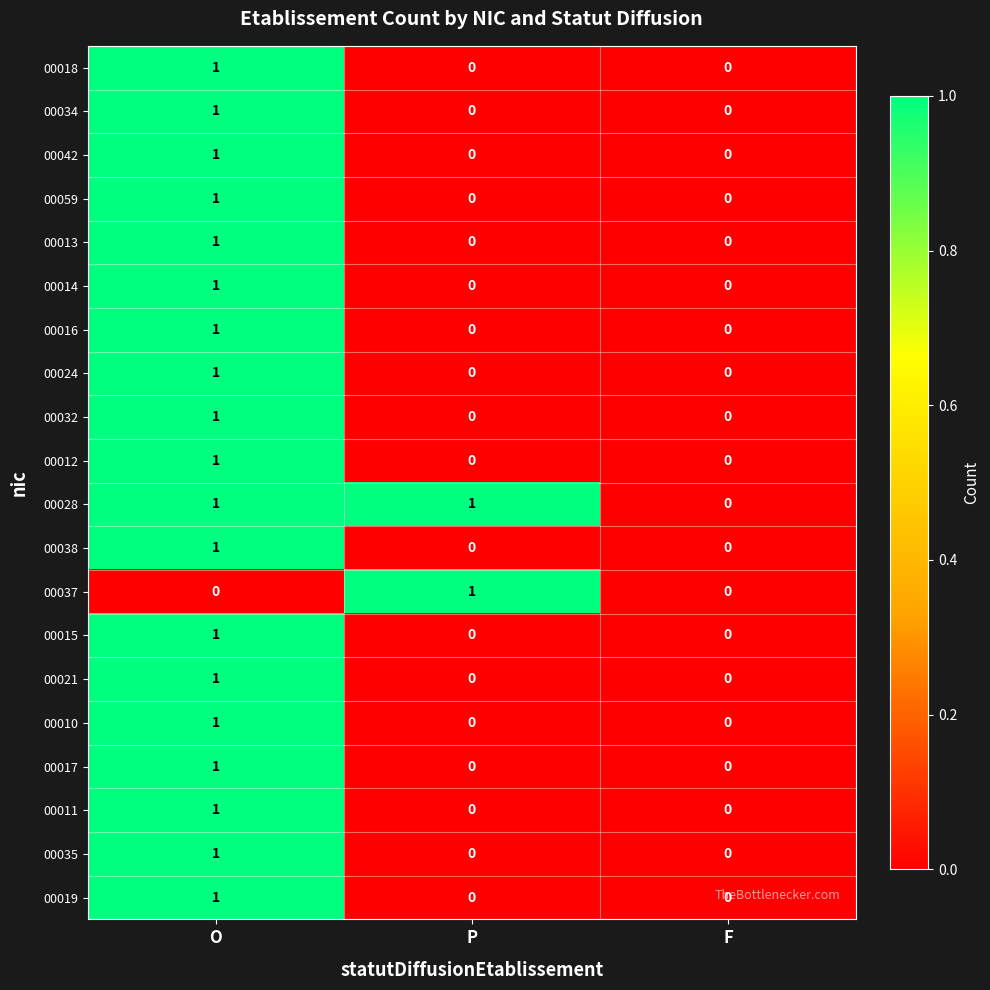

The 00013 series shows 0 at O. True or false?

False